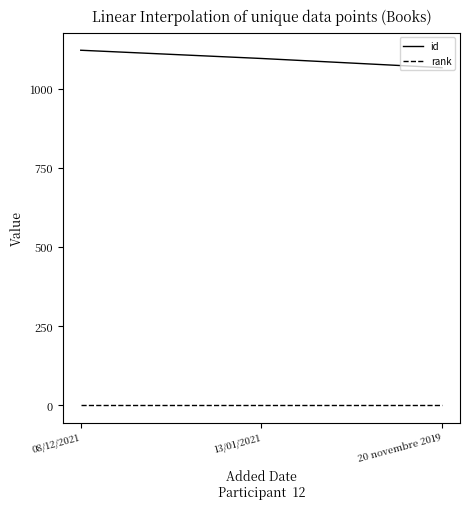

How many id values are between 1066 and 1121?

3